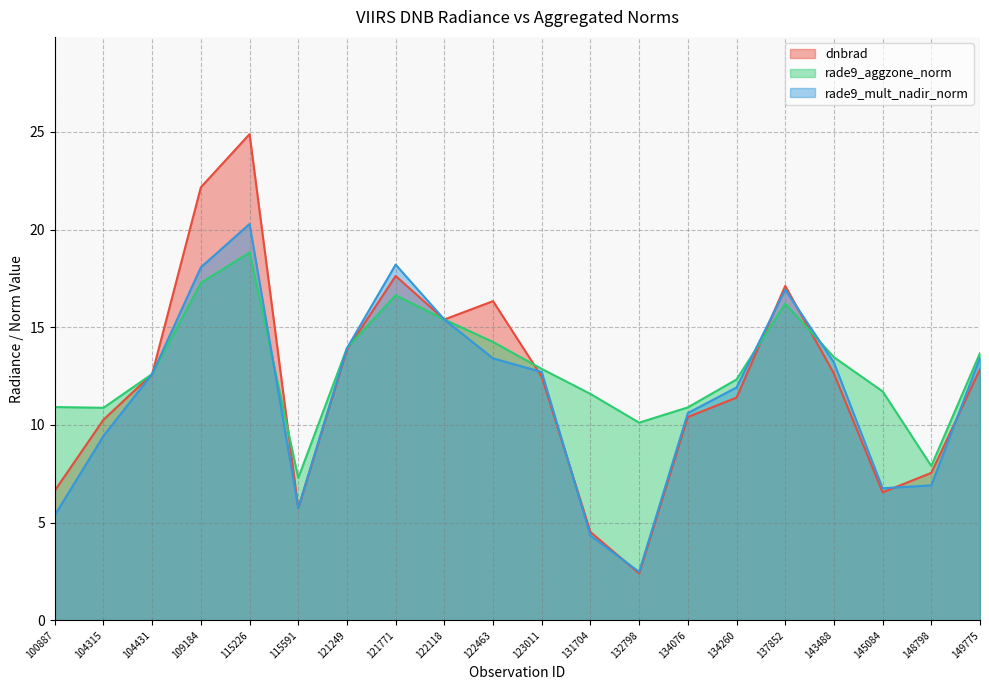

Reading left to right, what are all the values shown in this chart?

dnbrad: 100887=6.6	104315=10.3	104431=12.6	109184=22.2	115226=24.9	115591=5.7	121249=13.8	121771=17.6	122118=15.4	122463=16.3	123011=12.5	131704=4.5	132798=2.4	134076=10.4	134260=11.4	137852=17.1	143488=12.6	145084=6.5	148798=7.5	149775=12.9
rade9_aggzone_norm: 100887=10.9	104315=10.9	104431=12.6	109184=17.3	115226=18.8	115591=7.3	121249=13.9	121771=16.6	122118=15.4	122463=14.2	123011=12.9	131704=11.6	132798=10.1	134076=10.9	134260=12.3	137852=16.2	143488=13.5	145084=11.7	148798=7.9	149775=13.7
rade9_mult_nadir_norm: 100887=5.4	104315=9.4	104431=12.6	109184=18.1	115226=20.3	115591=5.8	121249=13.9	121771=18.2	122118=15.4	122463=13.4	123011=12.7	131704=4.3	132798=2.5	134076=10.6	134260=11.9	137852=16.9	143488=13.2	145084=6.8	148798=6.9	149775=13.4